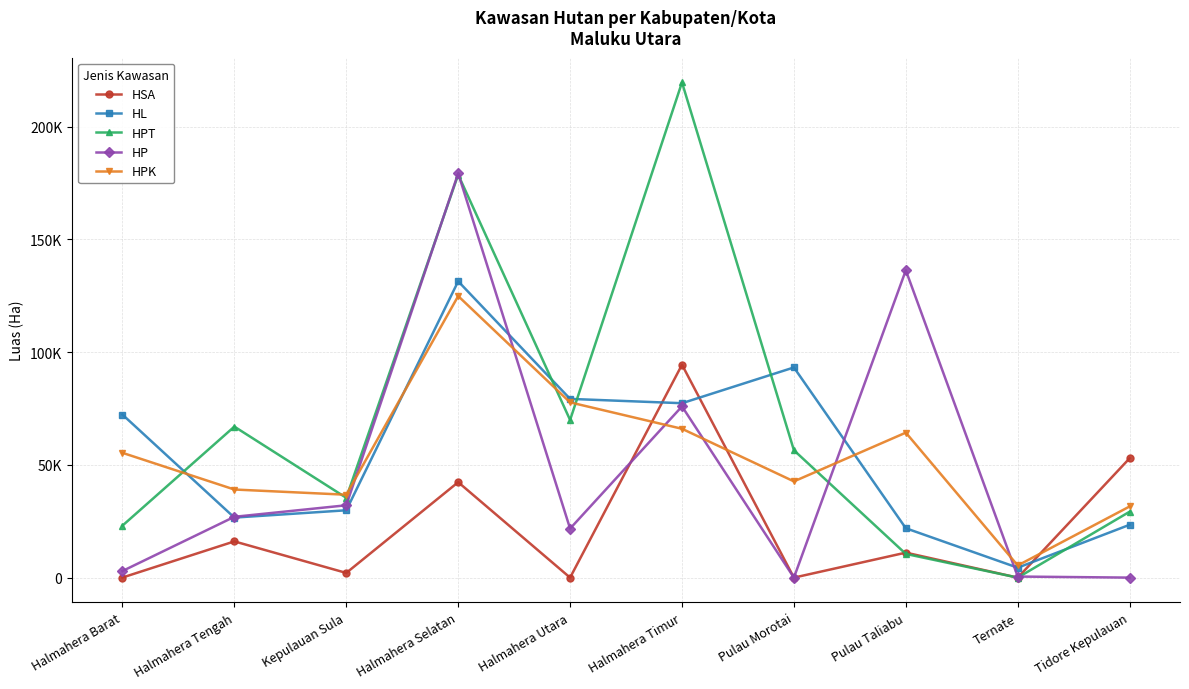

The value of HP at Ternate is 195.9. True or false?

False